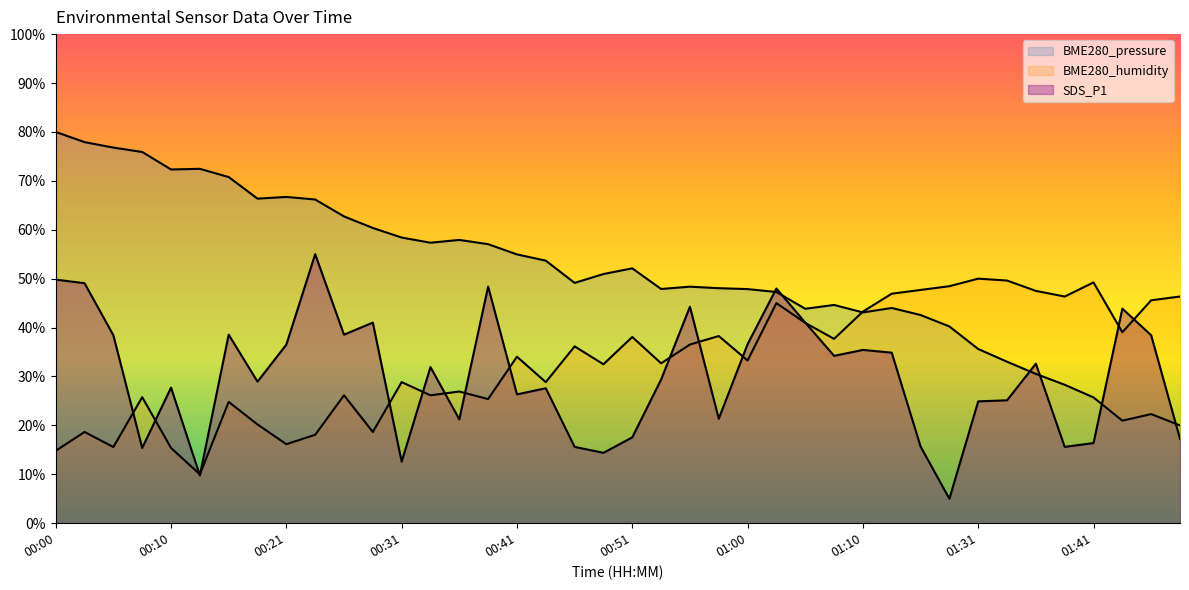

How many values in the SDS_P1 series exceed 31?

20